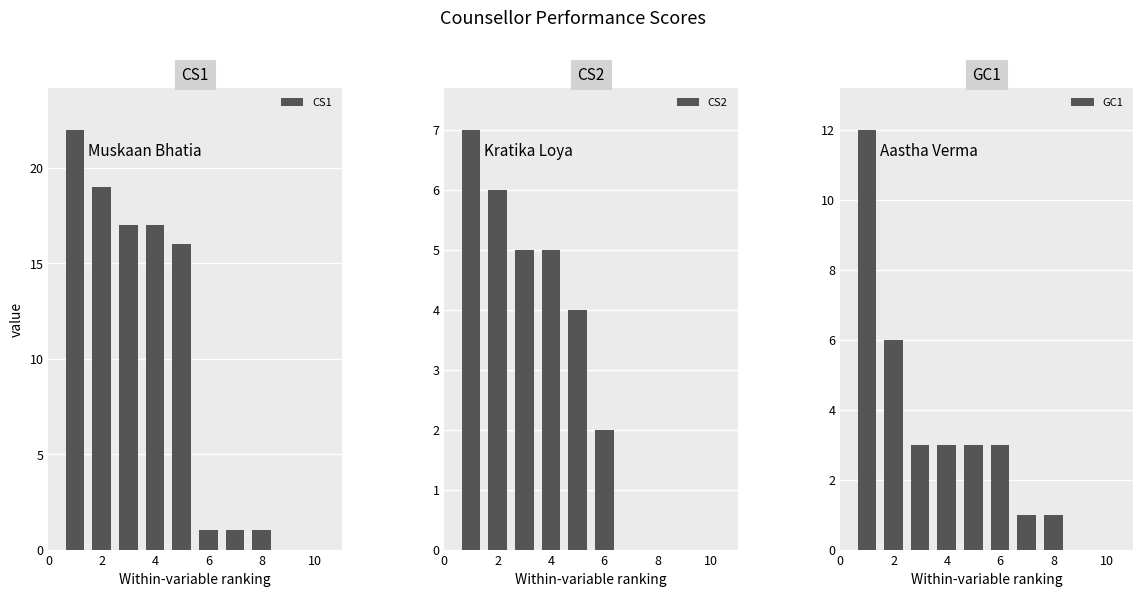

Which series has the largest range (max minus min)?

CS1